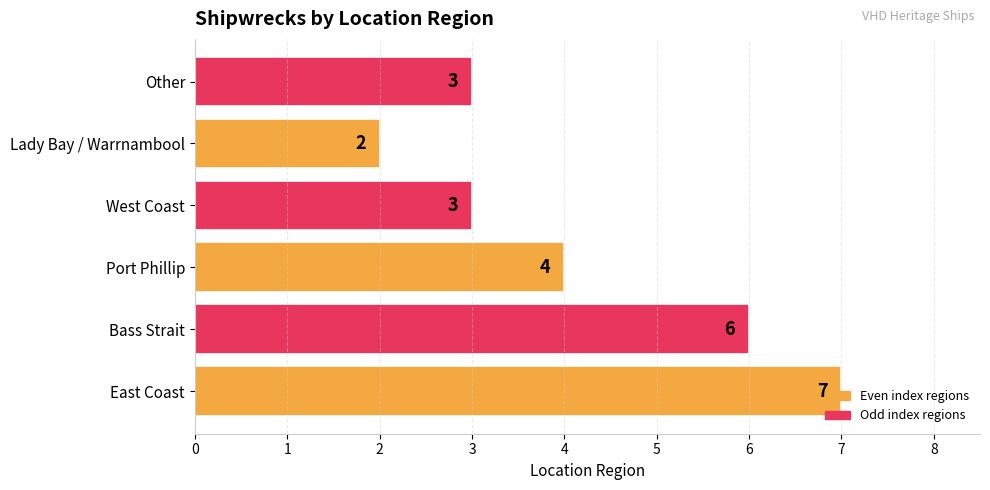

What is the difference between the maximum and minimum values?

5